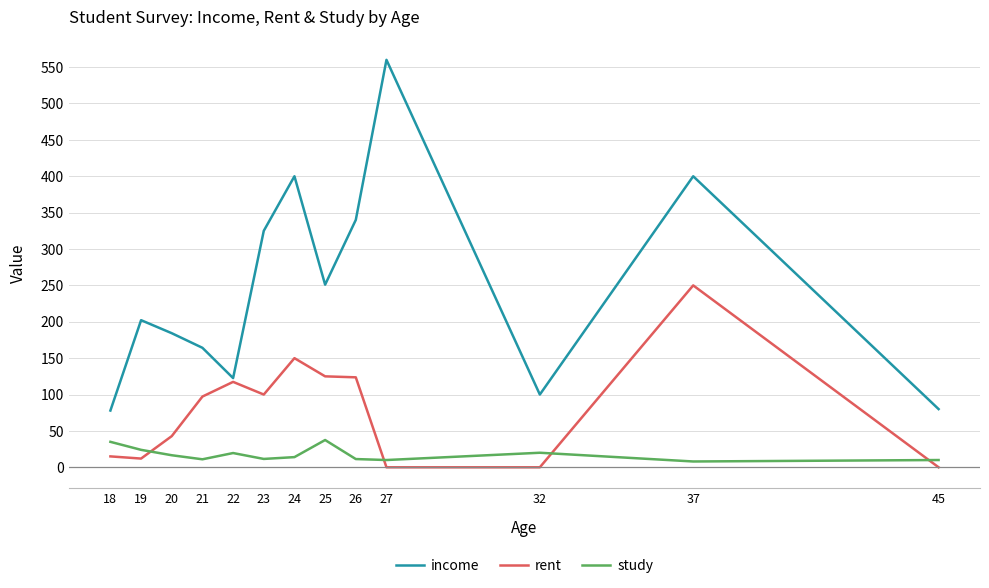

True or false: study and income intersect in this chart.

False